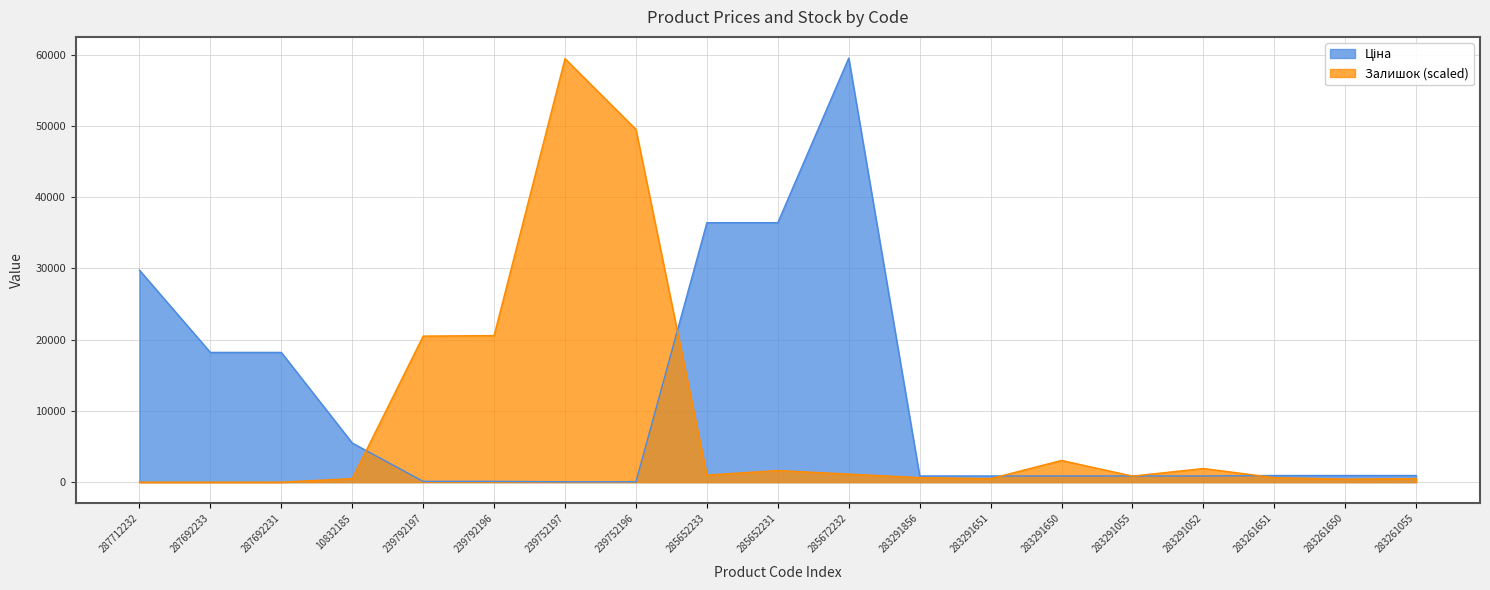

At how many categories does at least one series exceed 26961?

6